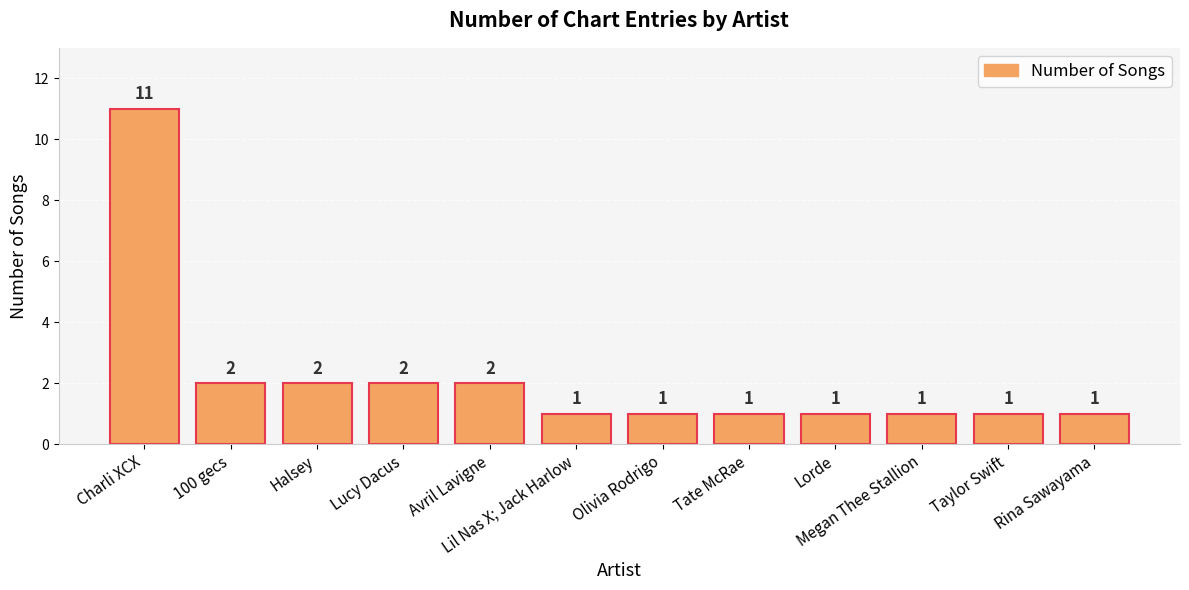

Count the values in the range 1 to 2.

11